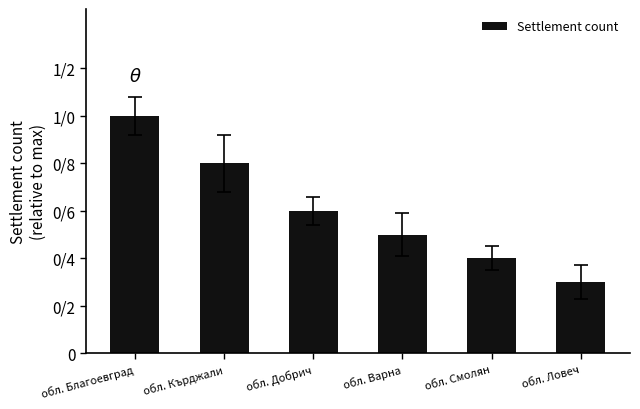

At which label is the value closest to 0?

обл. Ловеч